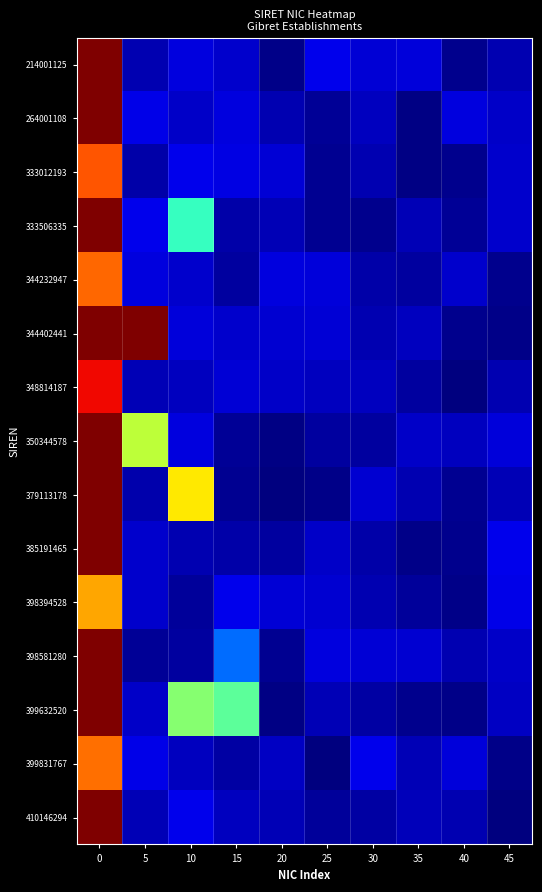

At how many categories does at least one series exceed 24?

2